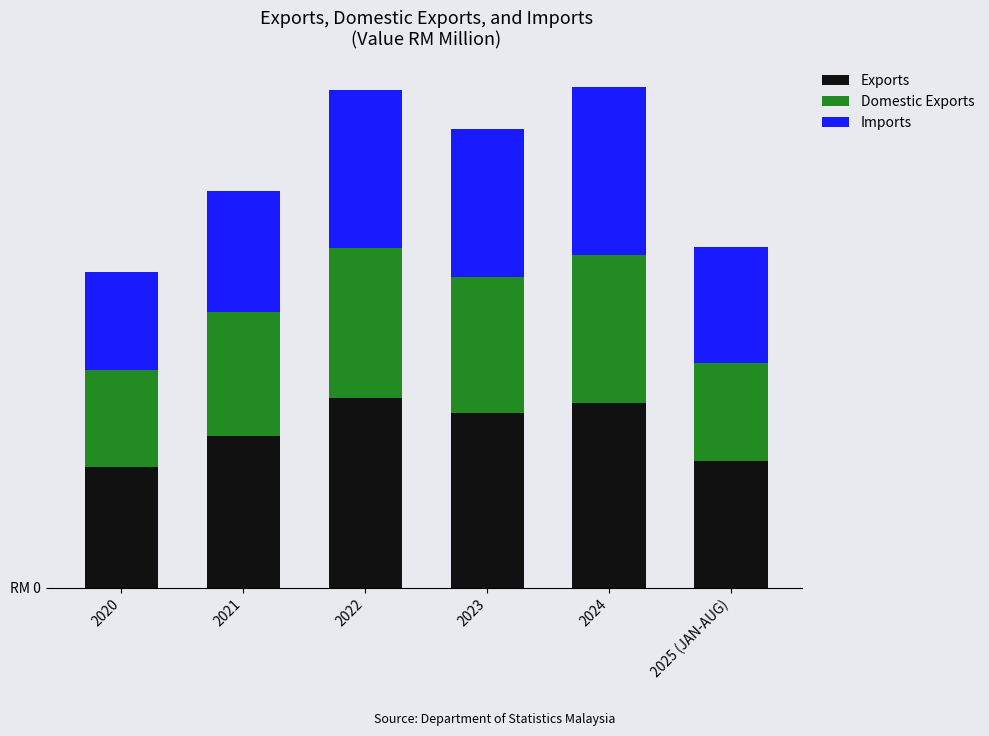

Rank the categories by Domestic Exports value from lowest to highest.

2020, 2025 (JAN-AUG), 2021, 2023, 2024, 2022